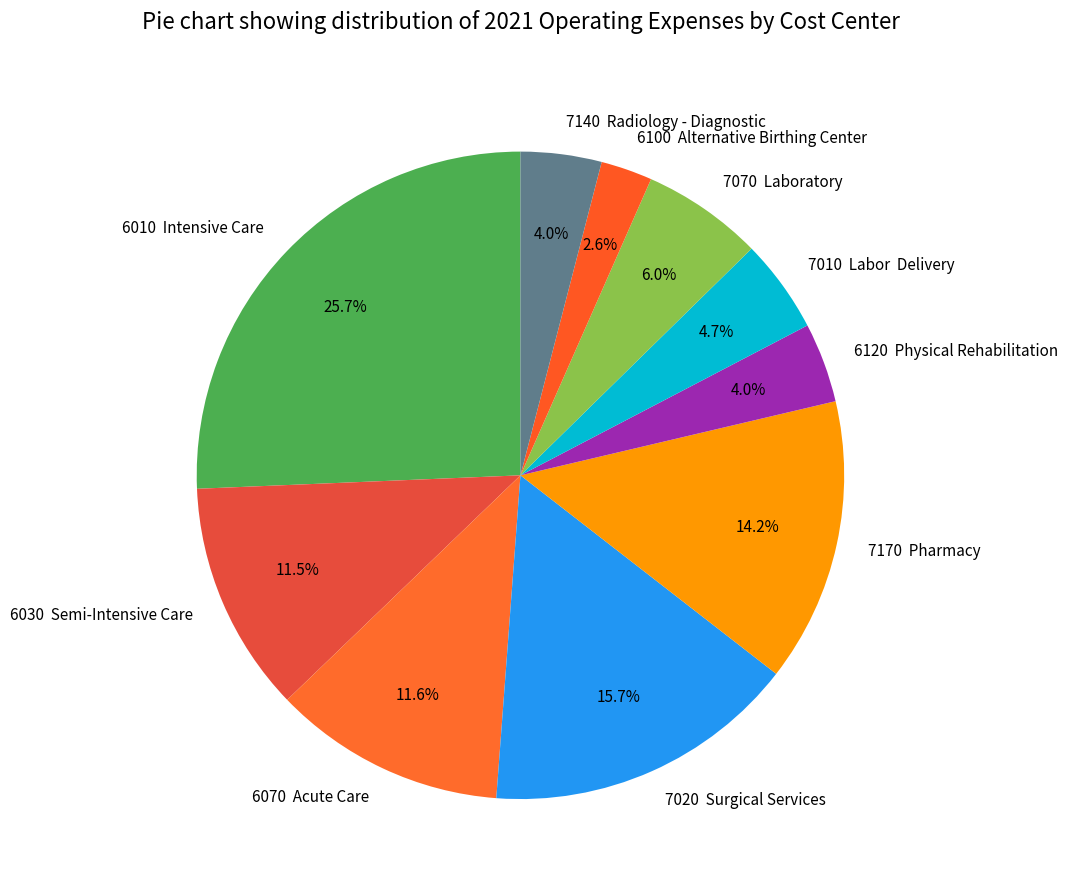

How much of the chart is everything except 7020 Surgical Services?

84.3%